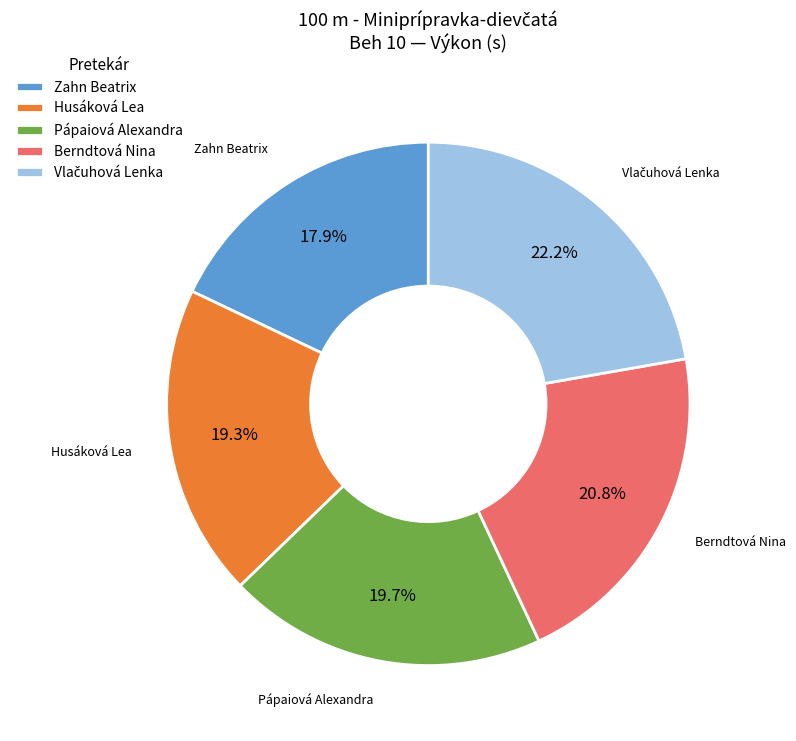

Approximately how many times larger is the value at Zahn Beatrix compared to Berndtová Nina?

0.9